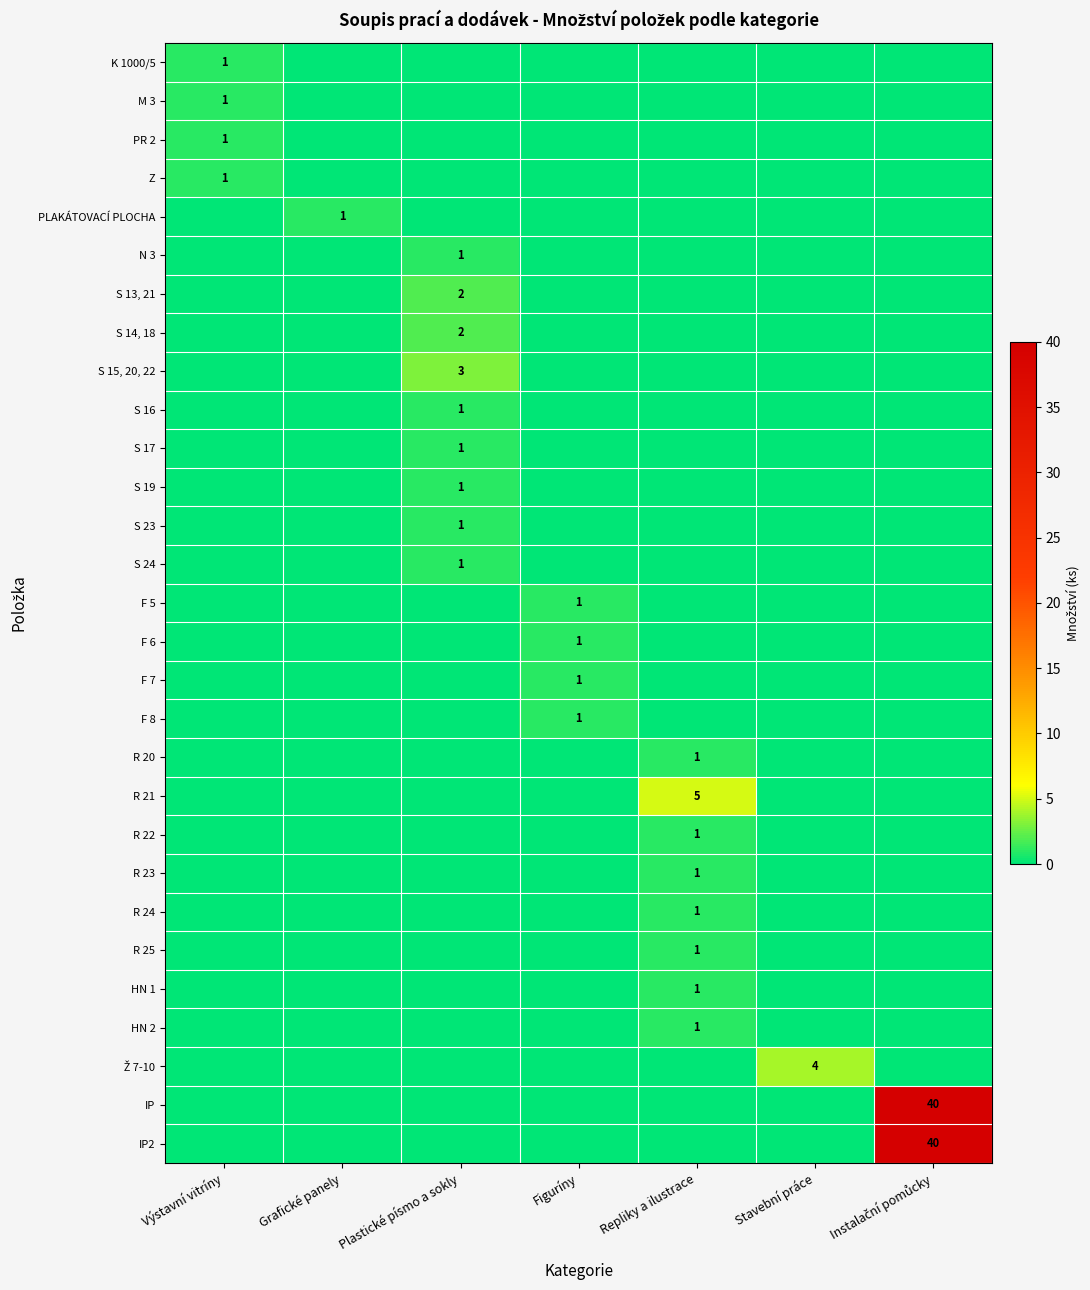

Is it true that Z equals 1 at Výstavní vitríny?

True